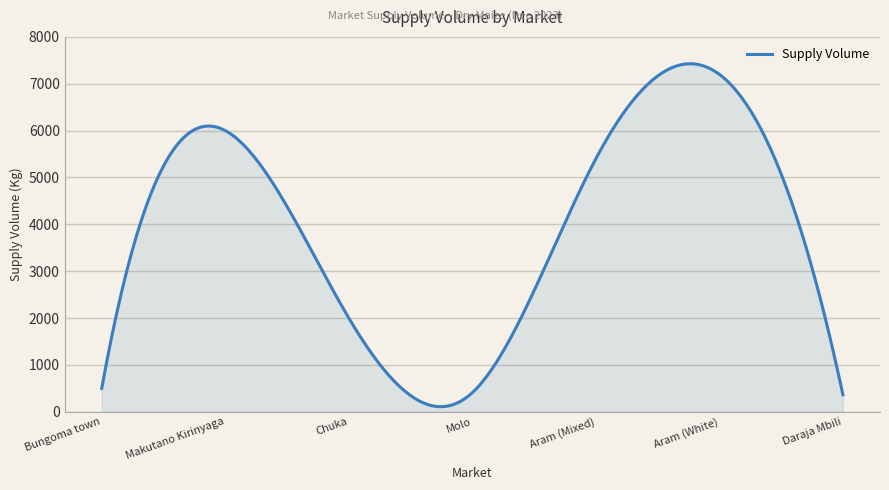

What is the greatest value displayed?

7426.5